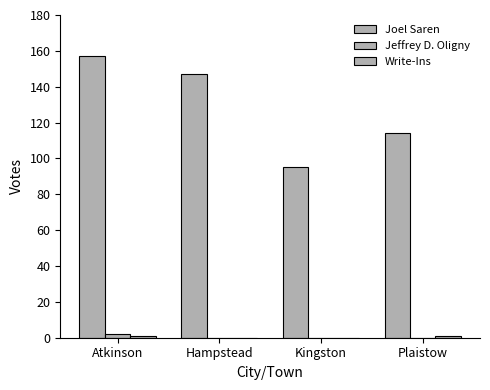

What is the label of the 4th bar from the left?

Plaistow